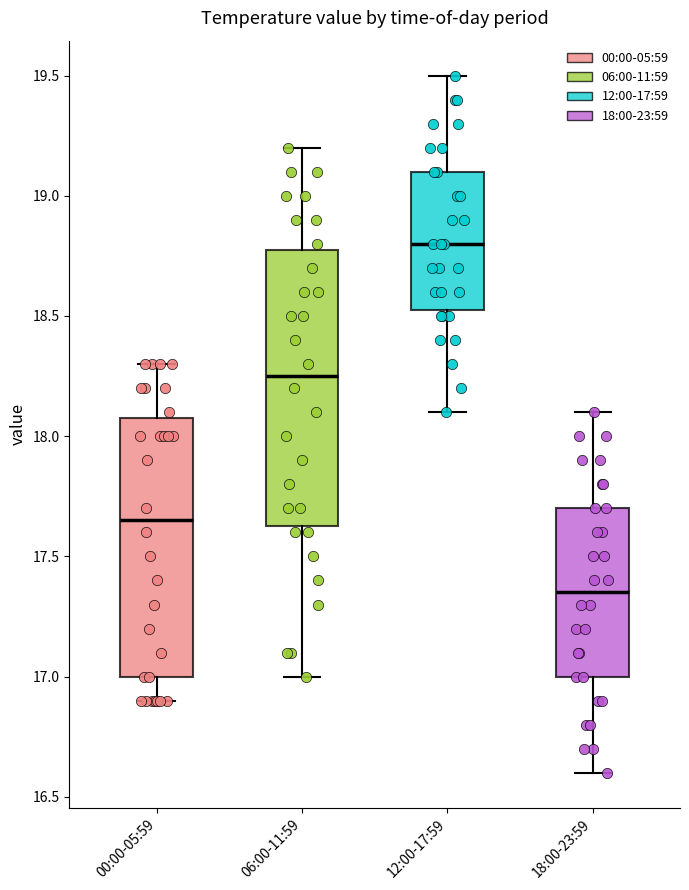

Which box is the tallest, from its lower edge to its upper edge?

06:00-11:59